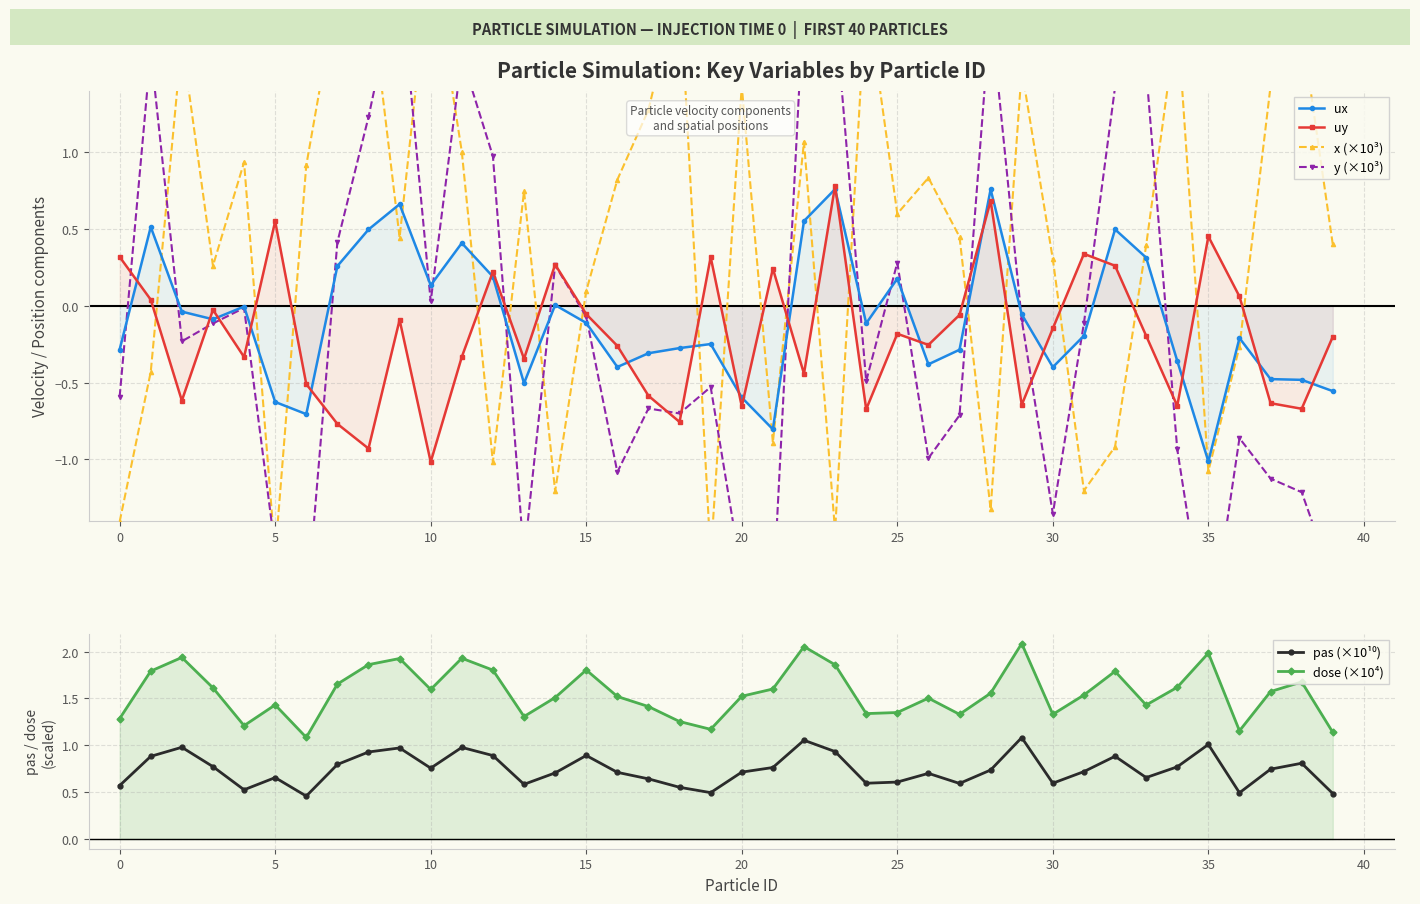

How many data points in uy are less than 0?

27